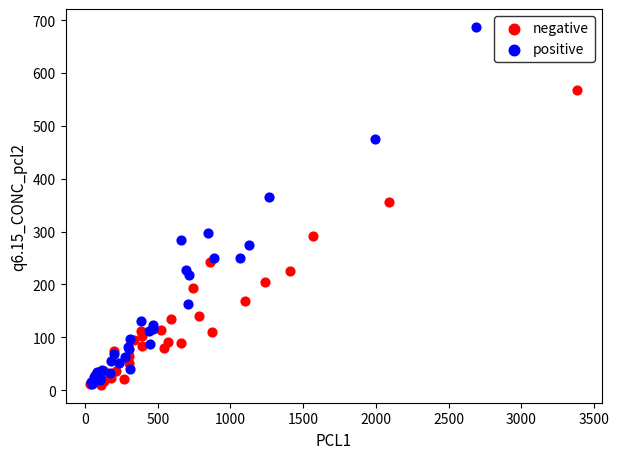

Which series reaches the maximum Y coordinate?

positive